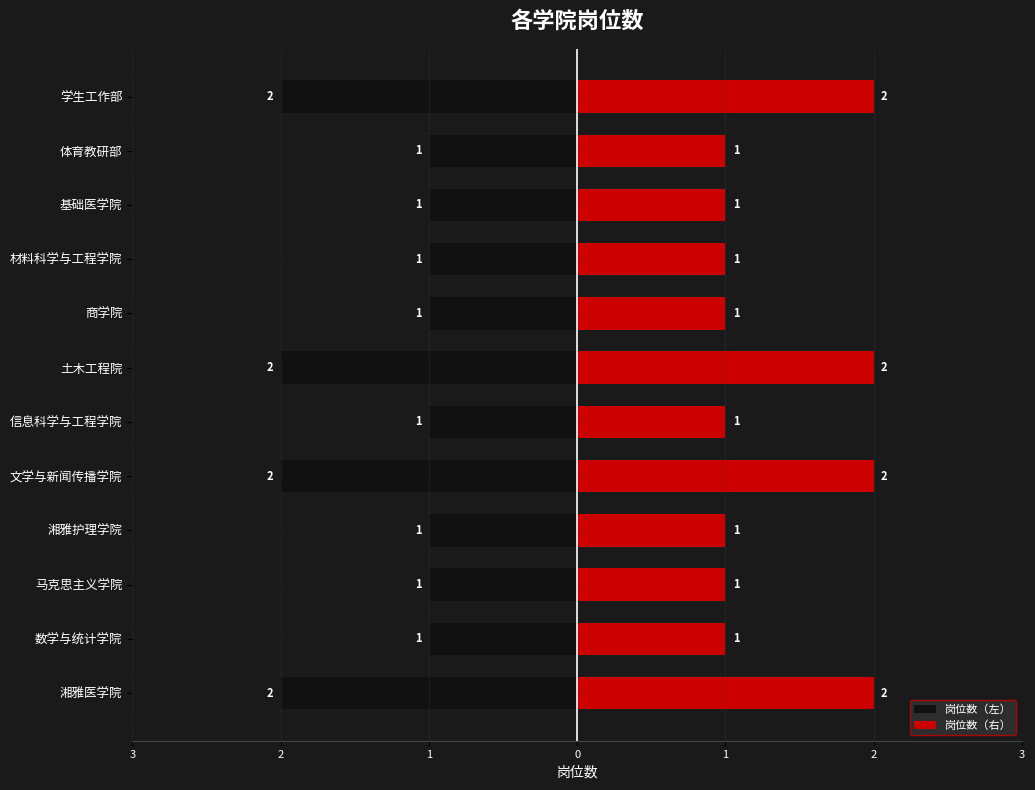

What is the difference between the maximum and minimum values in the 岗位数（右） series?

1